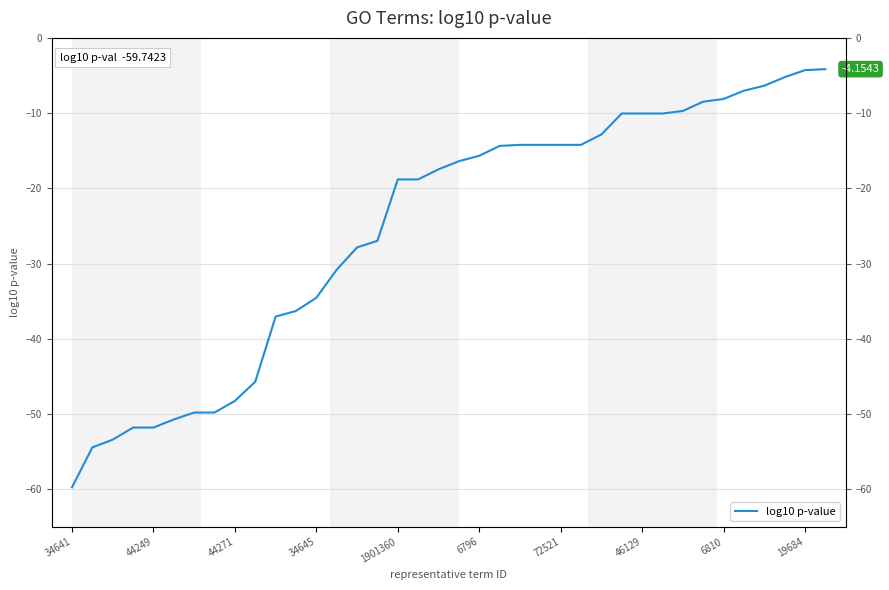

Between 17 and 36, which is larger?

36